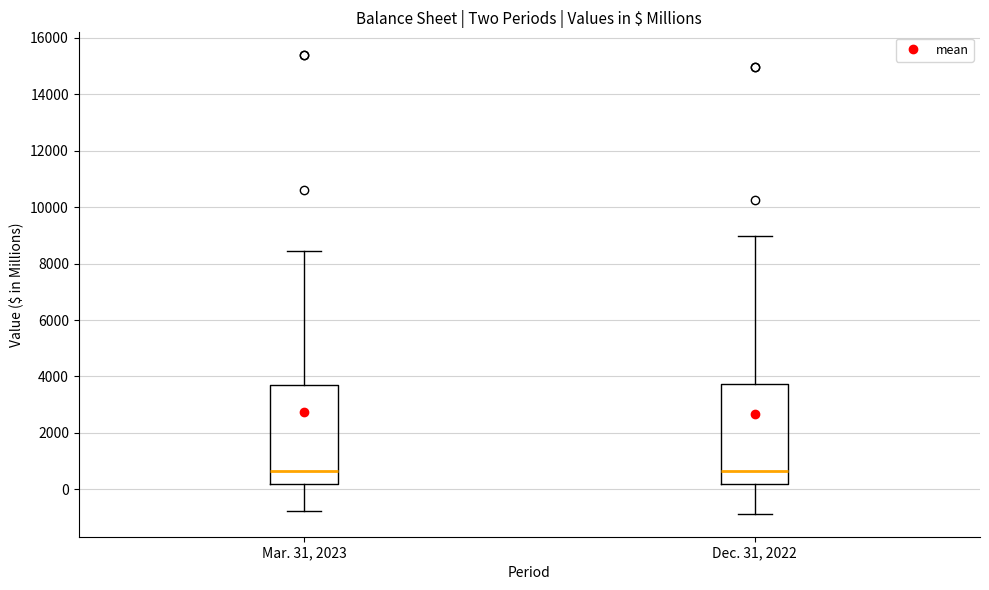

Reading left to right, read every box against the y-axis: the position of its median line, the range the box covers, and the ends of its whiskers. The values are not printed on the chart, so give them approximately, as read against the axis.

Mar. 31, 2023: median 600, box 200 to 3800, whiskers -800 to 8400
Dec. 31, 2022: median 600, box 200 to 3800, whiskers -800 to 9000